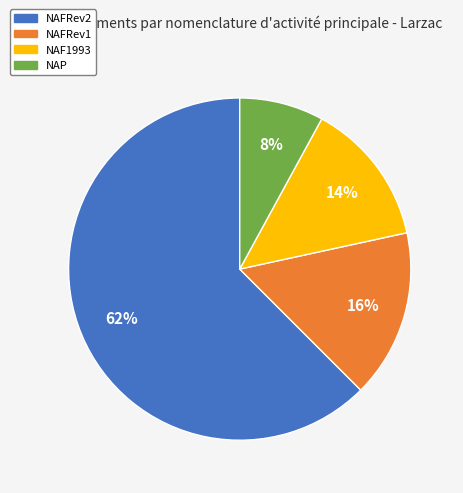

Count the number of slices in the pie.

4